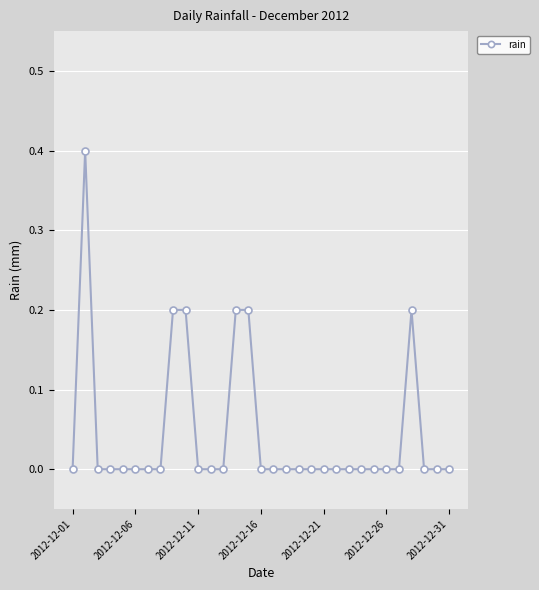

True or false: there are more than 0 points higher than both neighbors.

True